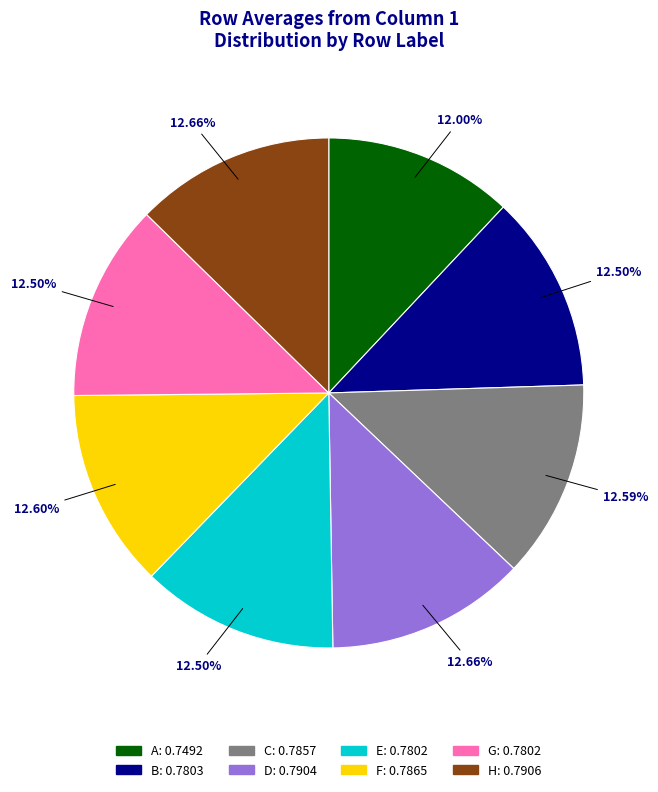

Do D and G together represent more than half of the pie?

No